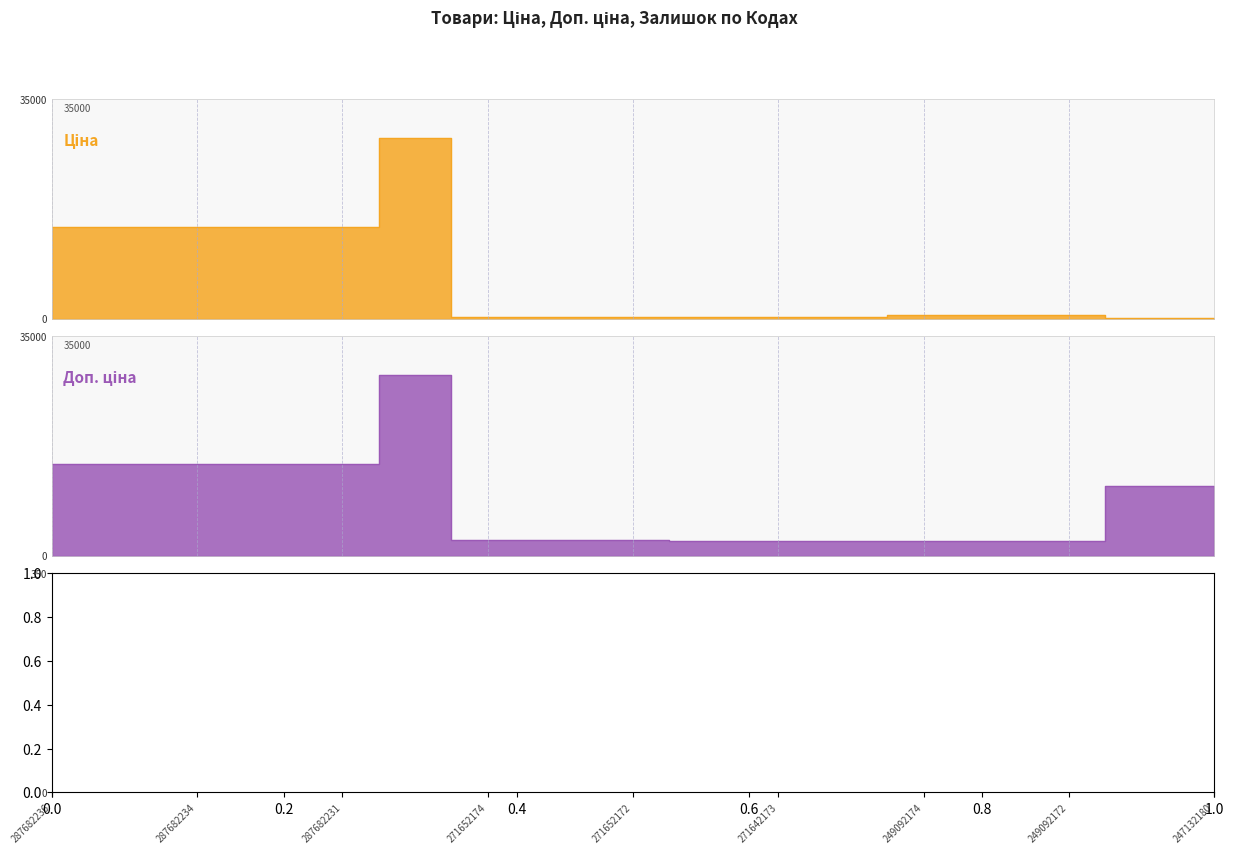

Rank the series by their maximum value, from lowest to highest.

Залишок, Ціна, Доп. ціна